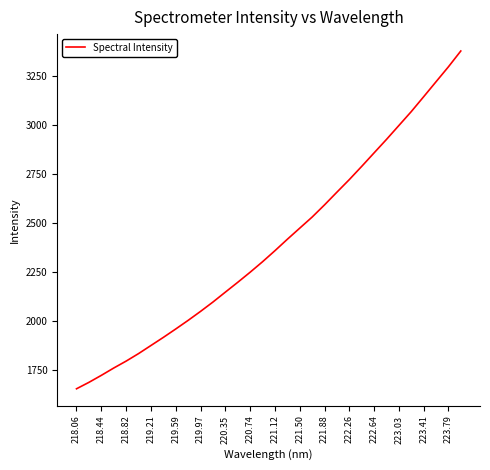

What is the greatest value displayed?

3375.9